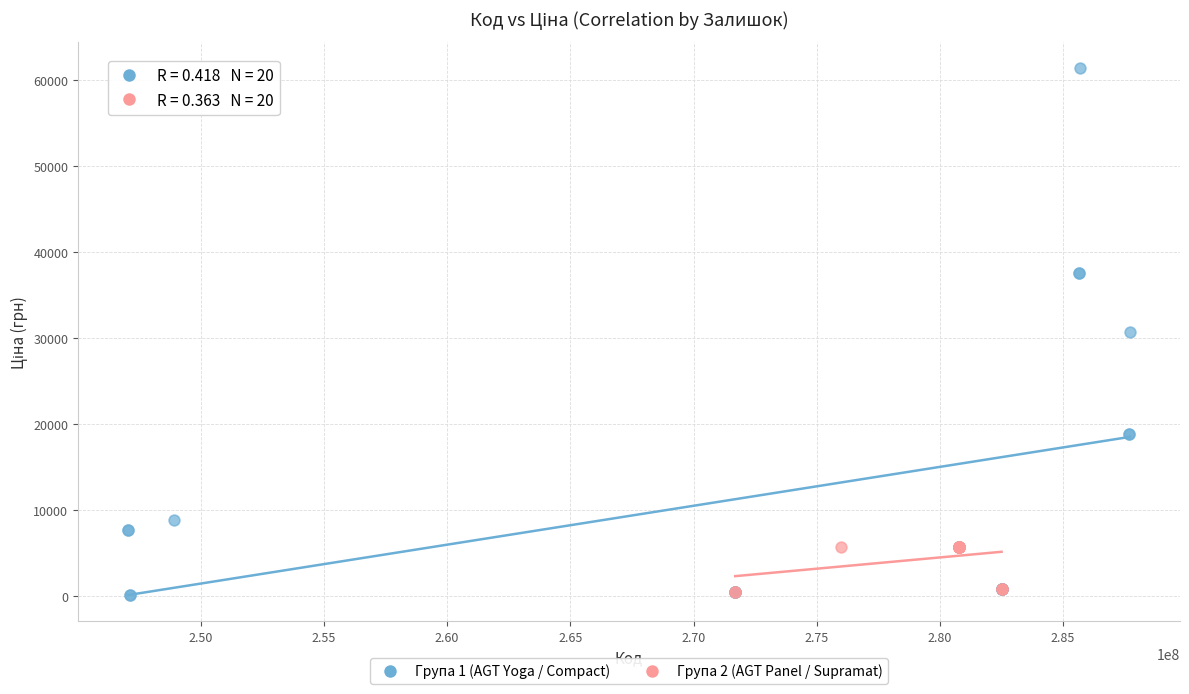

Which series has the largest Y range (max minus min)?

Група 1 (AGT Yoga / Compact)